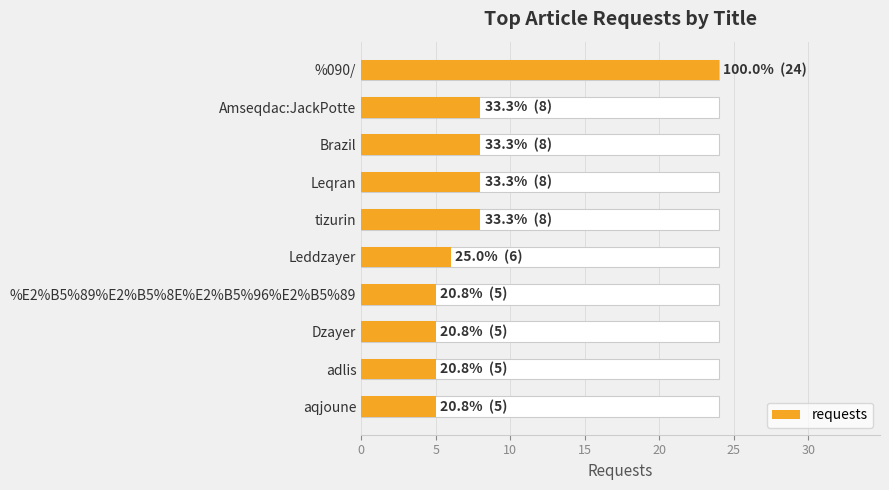

Count the number of data series in this chart.

1